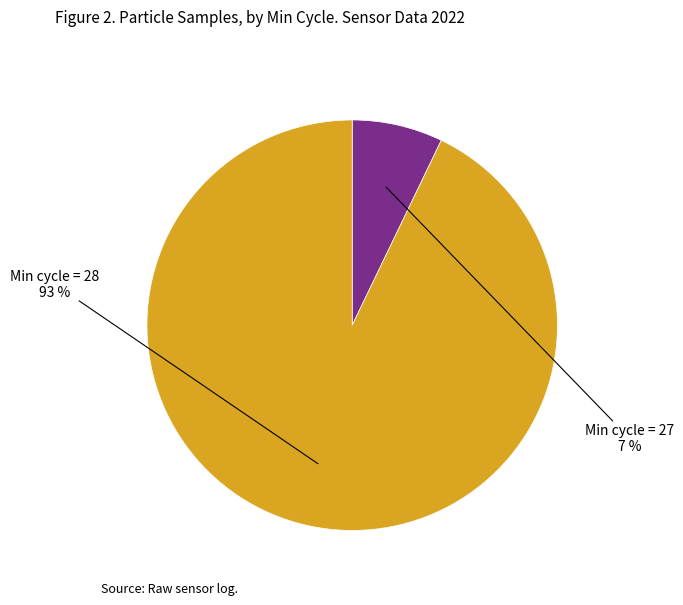

Does any single category account for the majority?

Yes